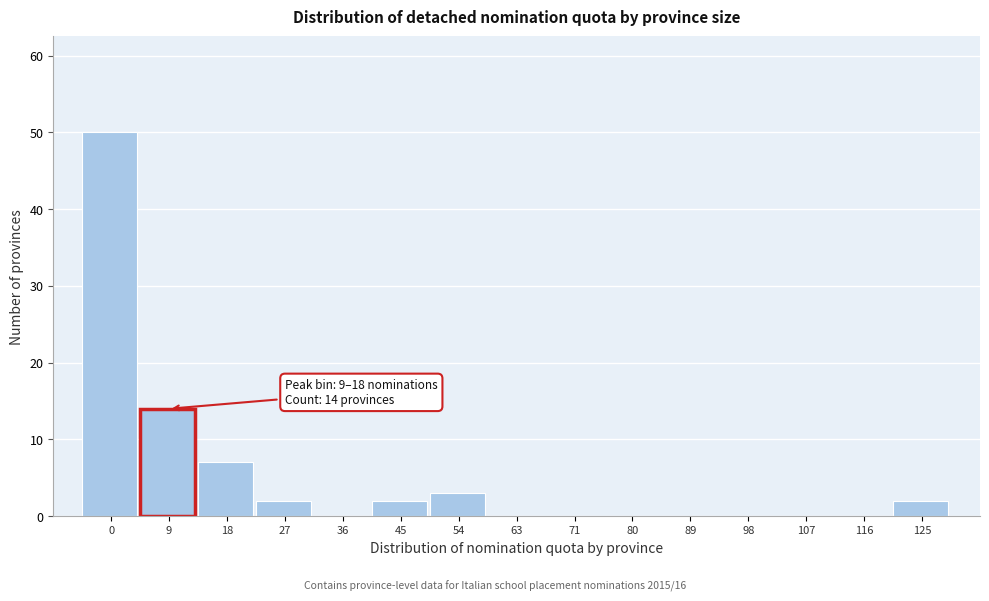

Reading left to right, transcribe all the data shown in this chart.

0=50	9=14	18=7	27=2	36=0	45=2	54=3	63=0	71=0	80=0	89=0	98=0	107=0	116=0	125=2